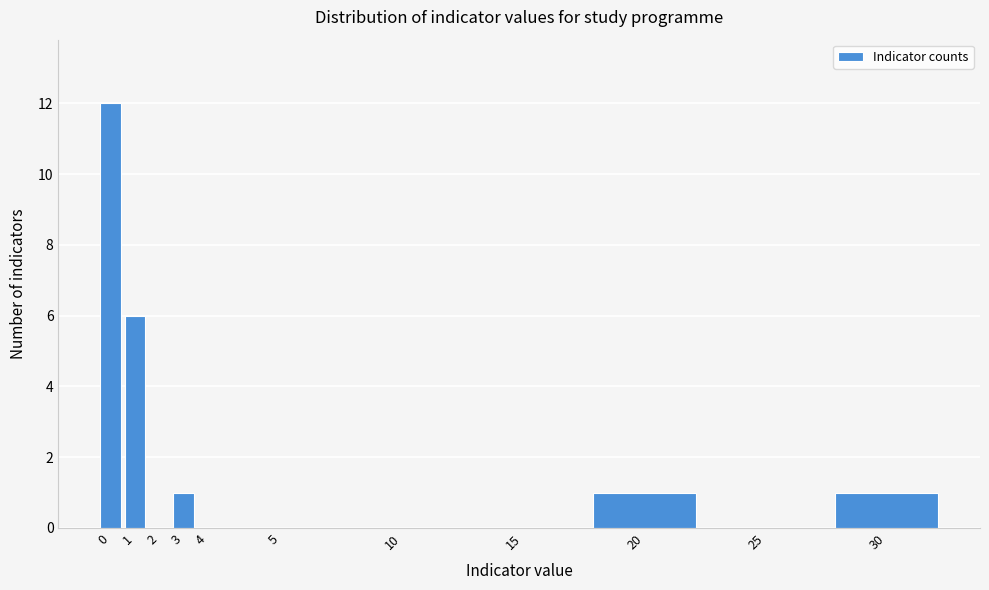

Reading left to right, what are all the values shown in this chart?

0=12	1=6	2=0	3=1	4=0	5=0	10=0	15=0	20=1	25=0	30=1